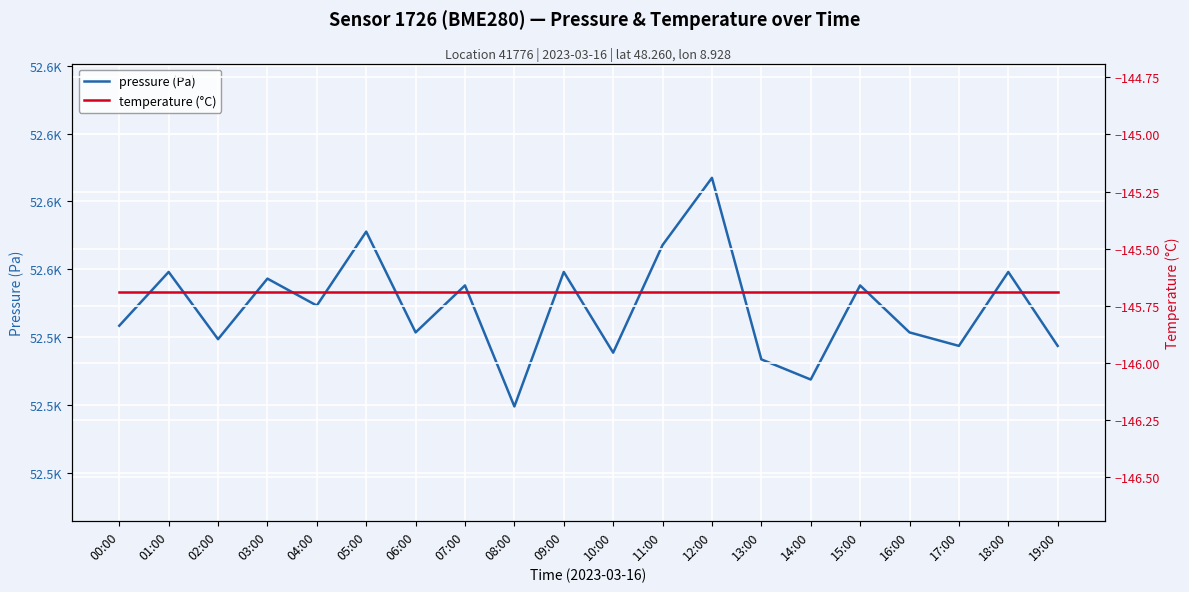

At which category is the sum across all series the highest?

12:00